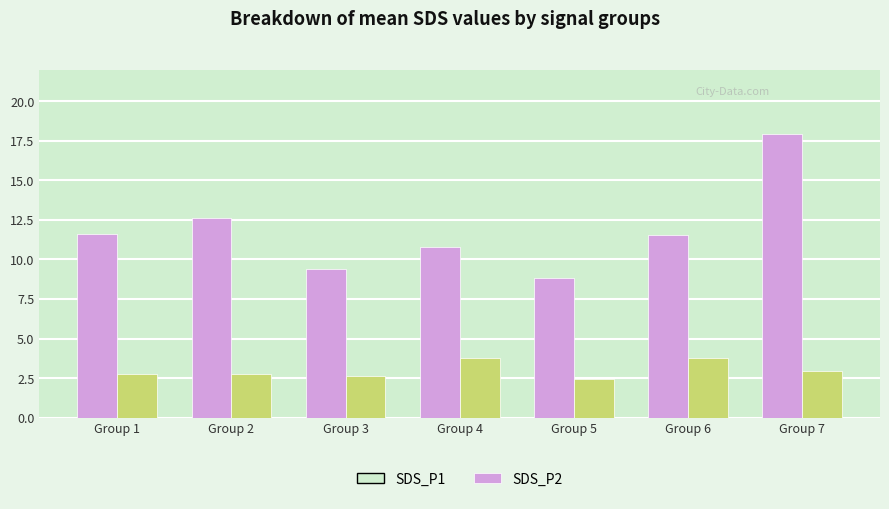

How many distinct data groups are displayed?

2